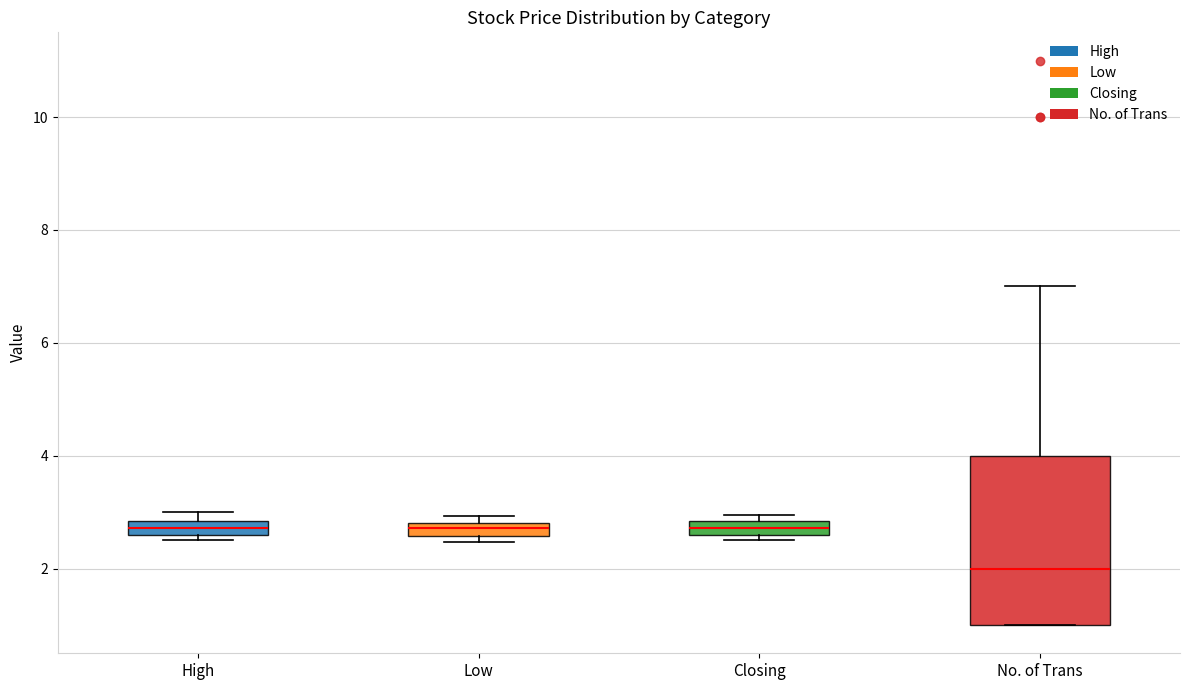

Which box is the tallest, from its lower edge to its upper edge?

No. of Trans